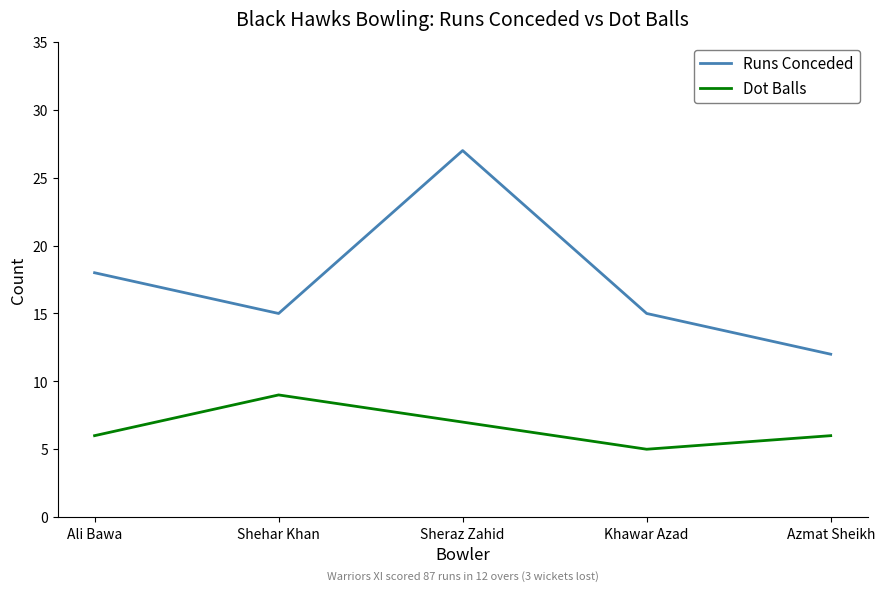

True or false: Runs Conceded and Dot Balls intersect in this chart.

False